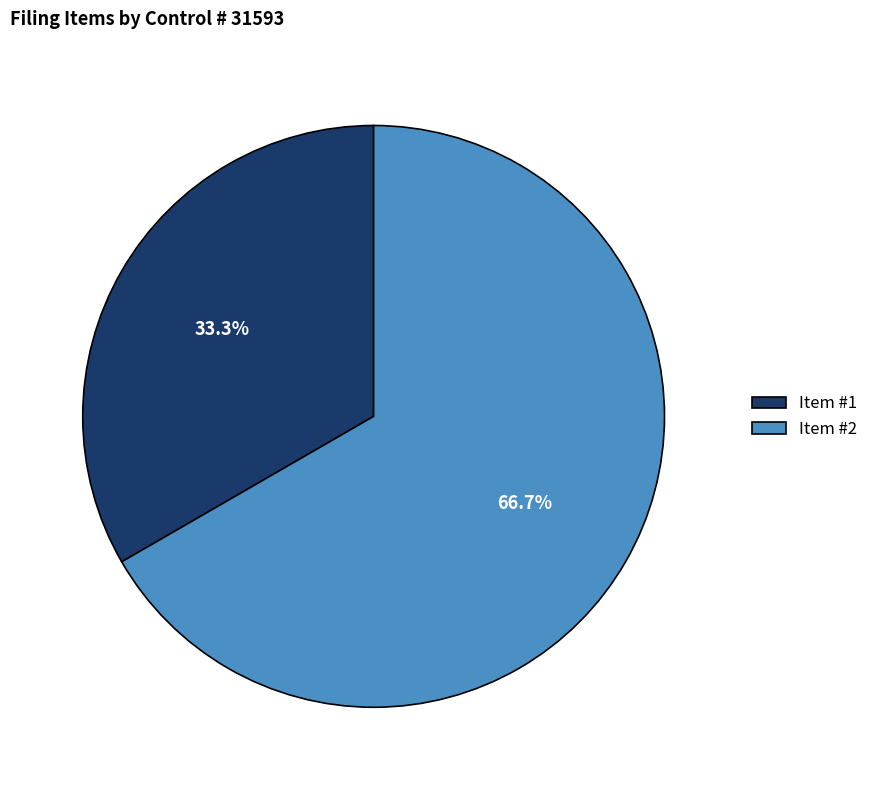

Rank the categories by value from highest to lowest.

Item #2, Item #1